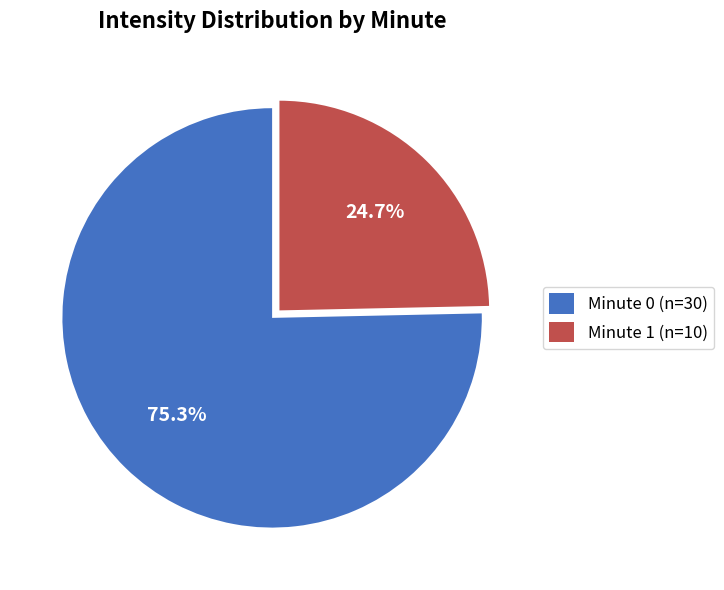

How many segments does this pie chart have?

2